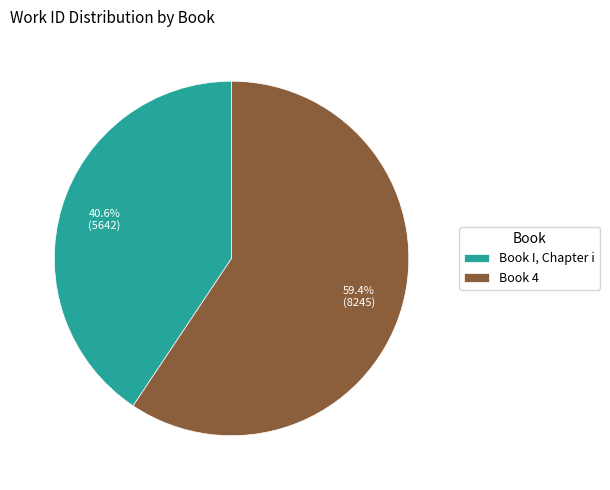

Is it true that Book I, Chapter i is 49% of the pie?

False